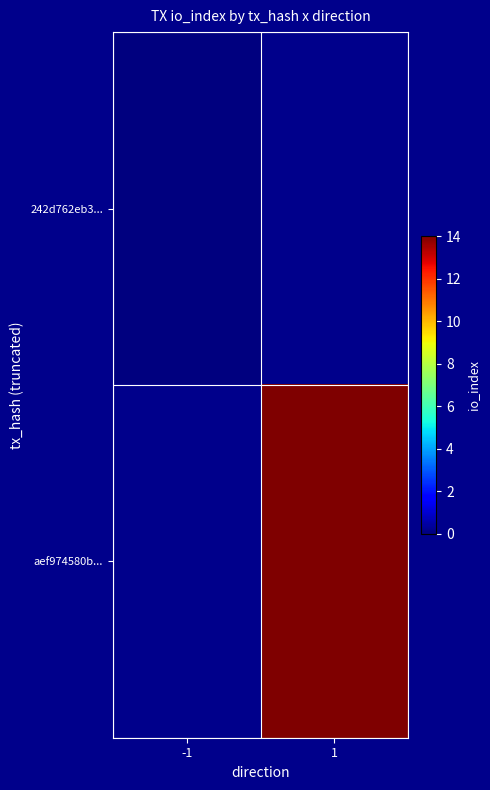

At how many categories does at least one series exceed 2?

1